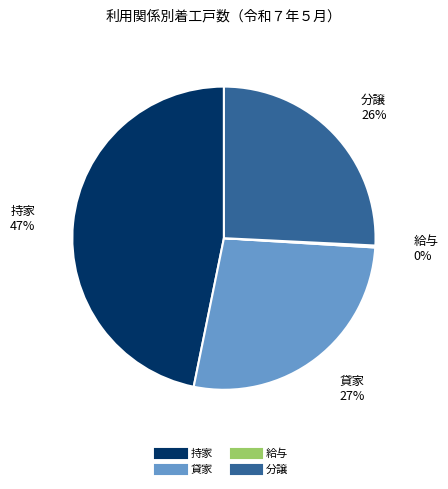

True or false: 持家 accounts for 58% of the total.

False